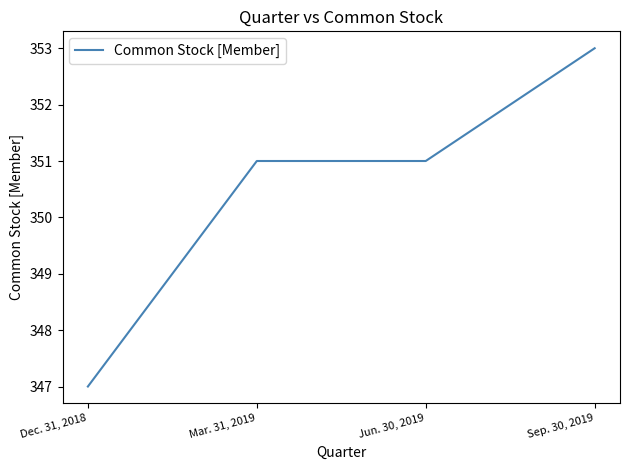

What position from the right is Sep. 30, 2019?

1